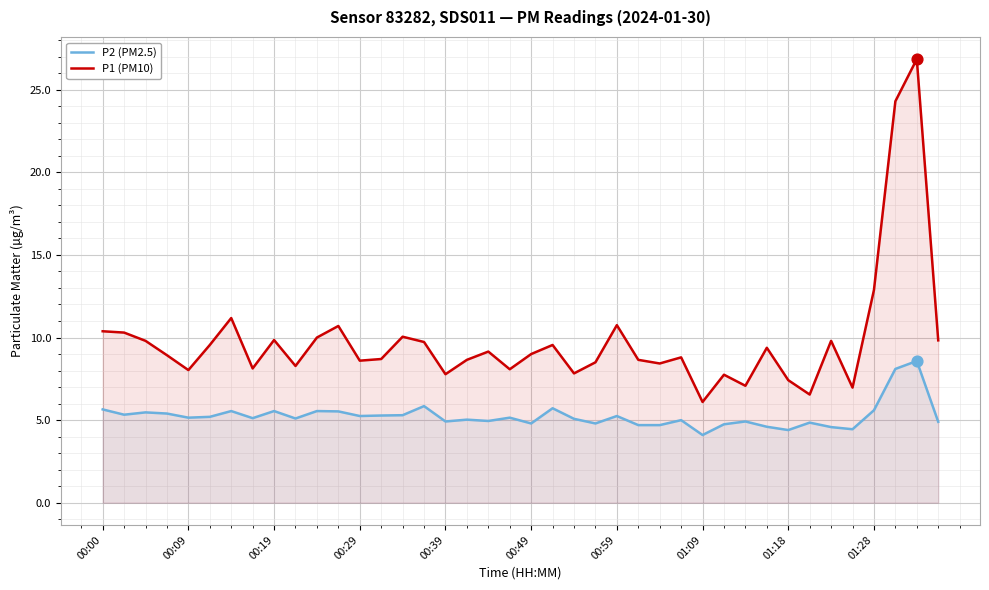

Which series reaches the maximum Y coordinate?

P1 (PM10)